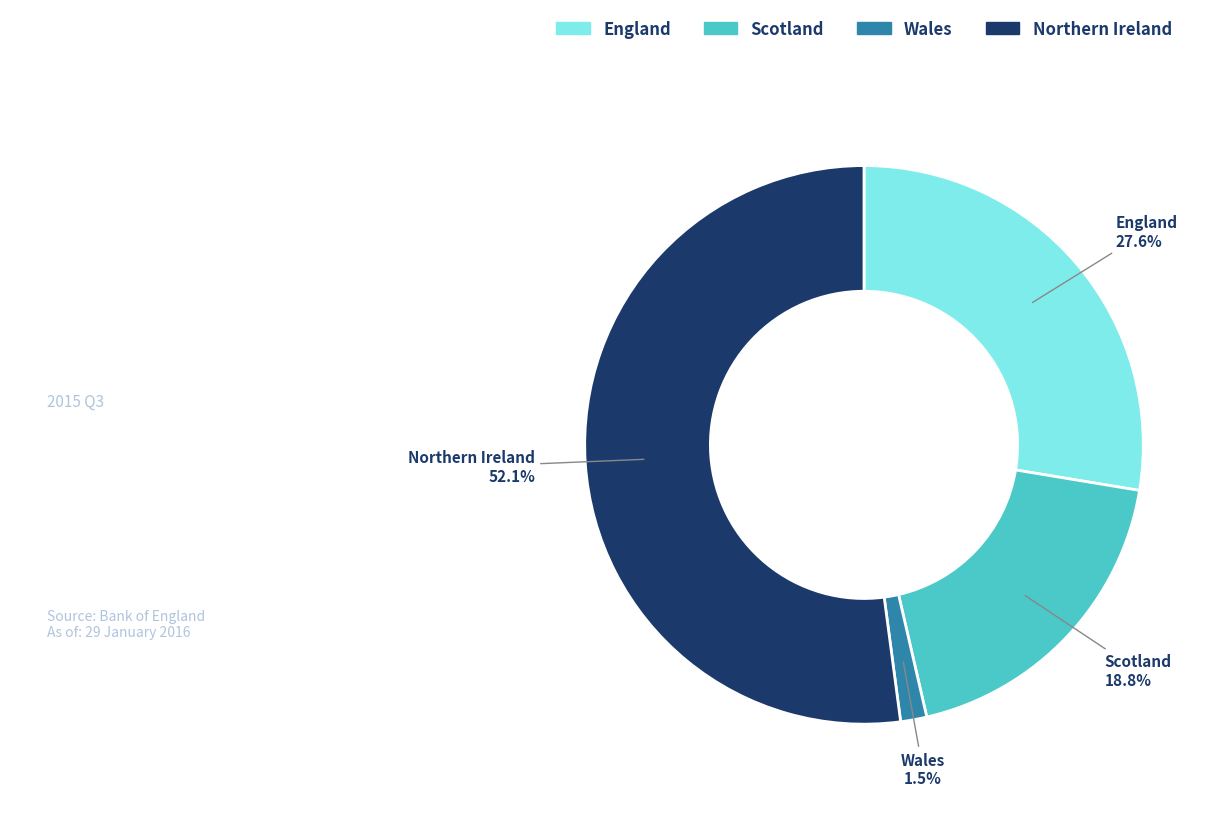

Approximately how many times larger is the value at Northern Ireland compared to Scotland?

2.8